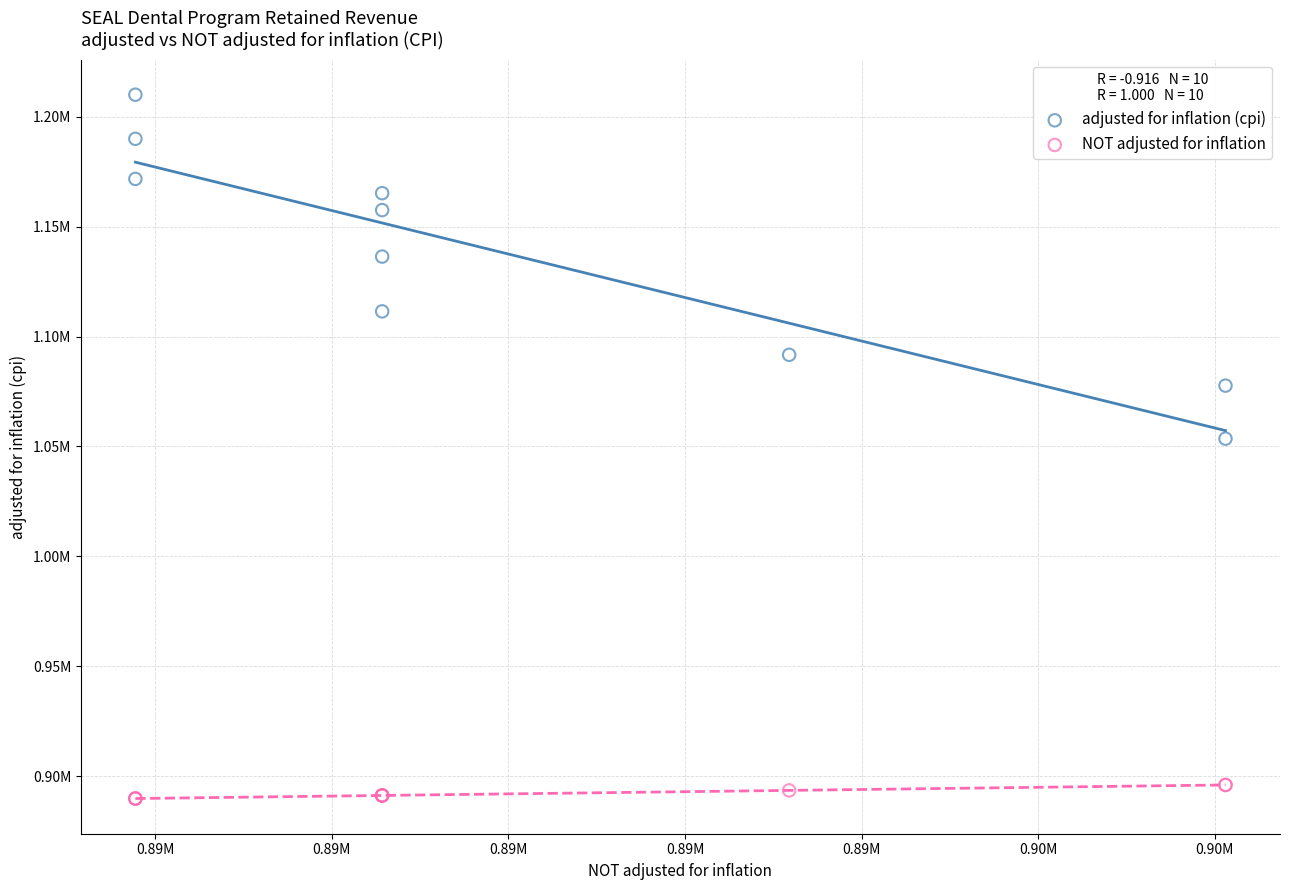

Which series contains the highest Y value?

adjusted for inflation (cpi)